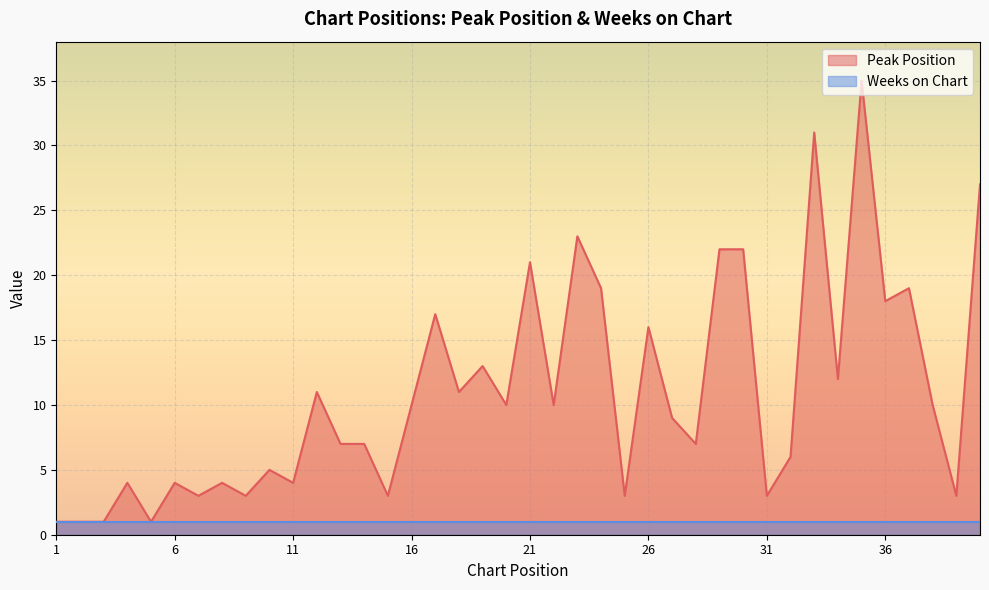

How many data points are above 10?

16